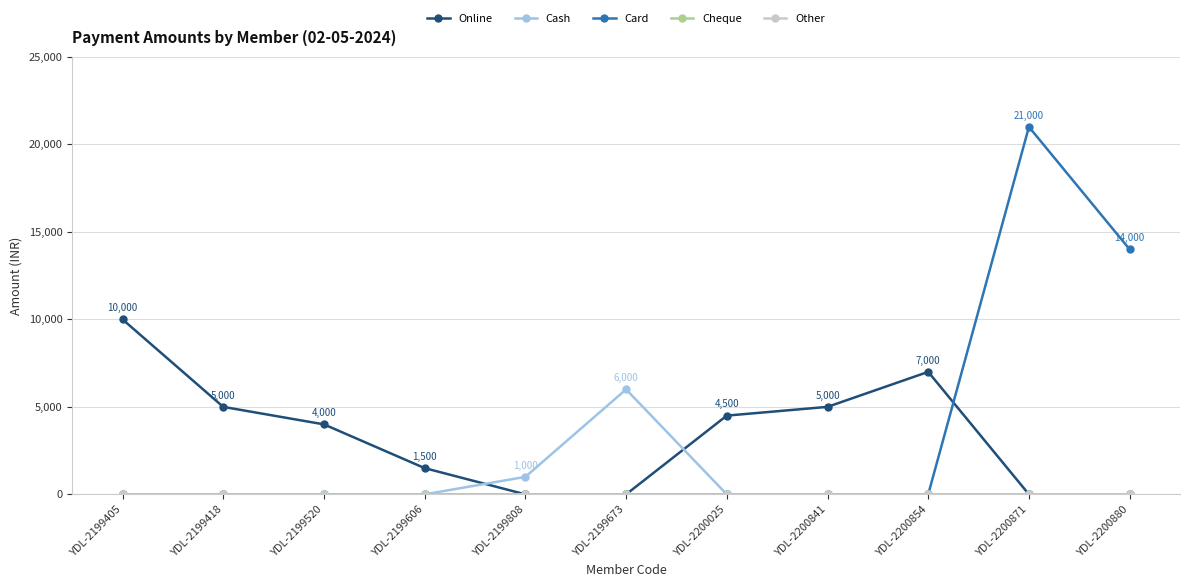

Is this an area chart (filled region under the line)?

No